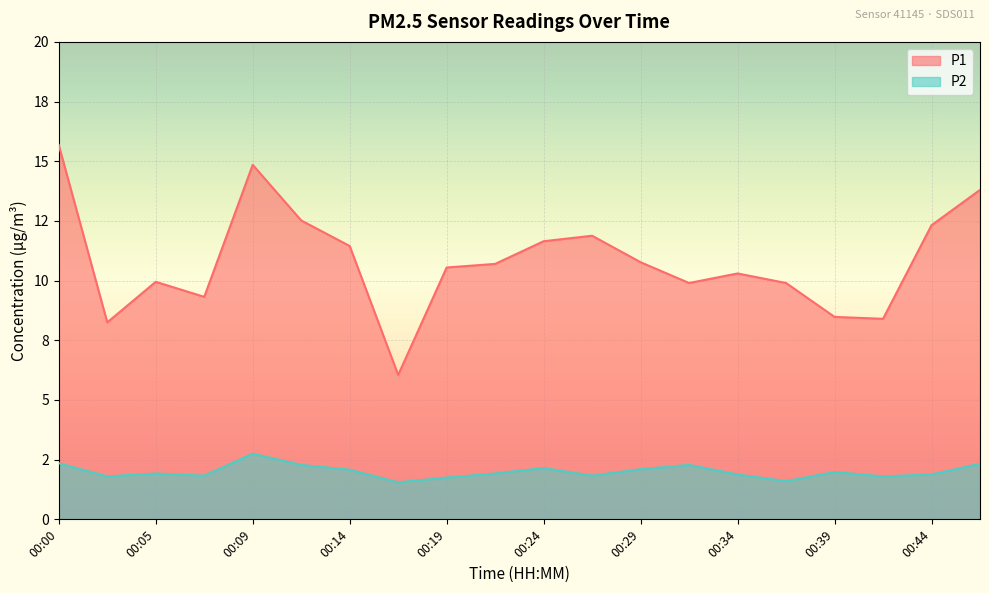

Rank the series by their maximum value, from highest to lowest.

P1, P2